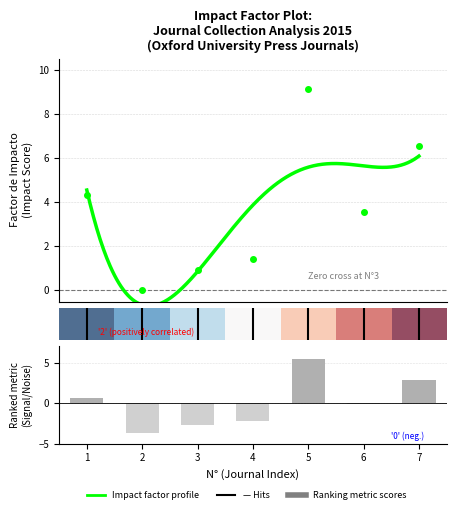

At which label is the value closest to 0?

6